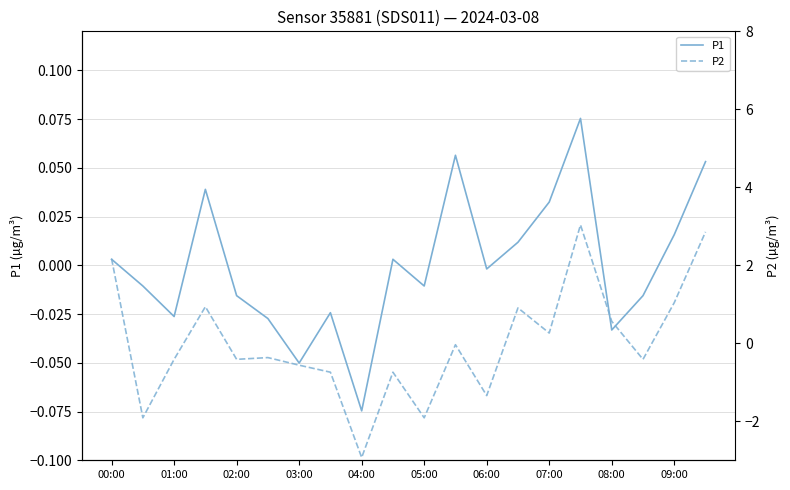

Which series has the largest total across all categories?

P2